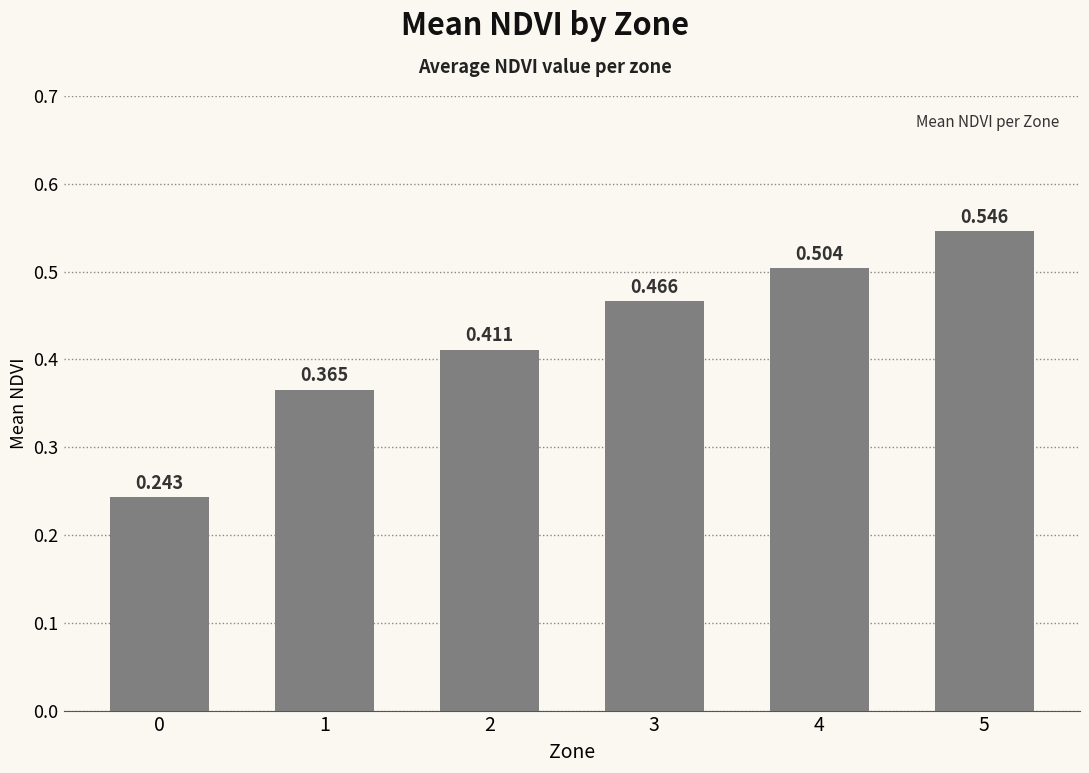

True or false: the data shows 0.2 at 1.

False